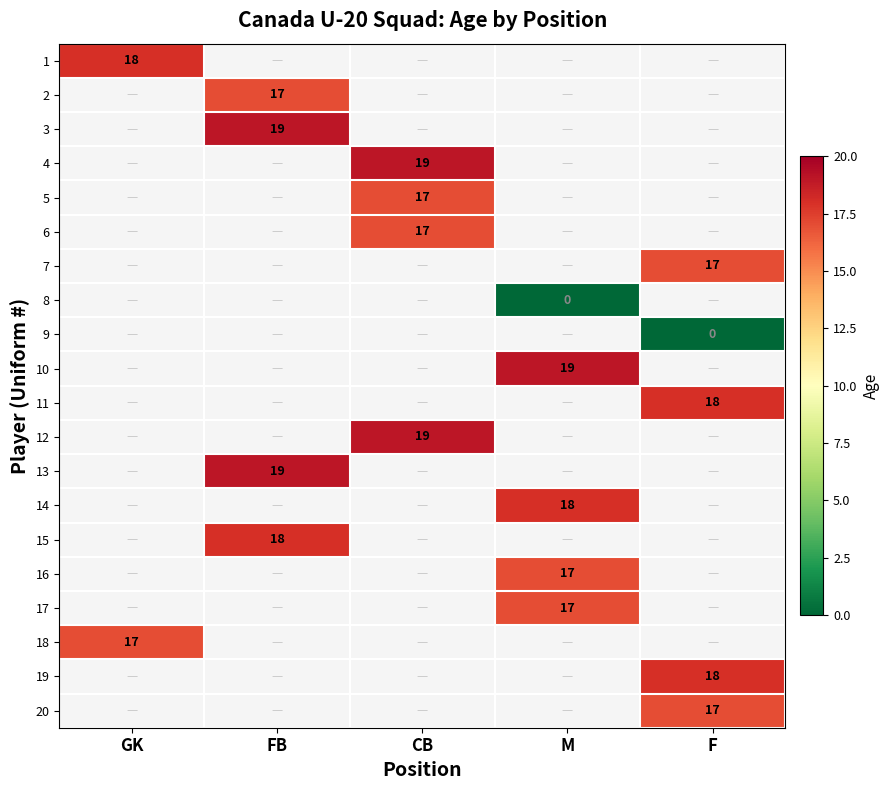

Is it true that 7 equals 7 at F?

False